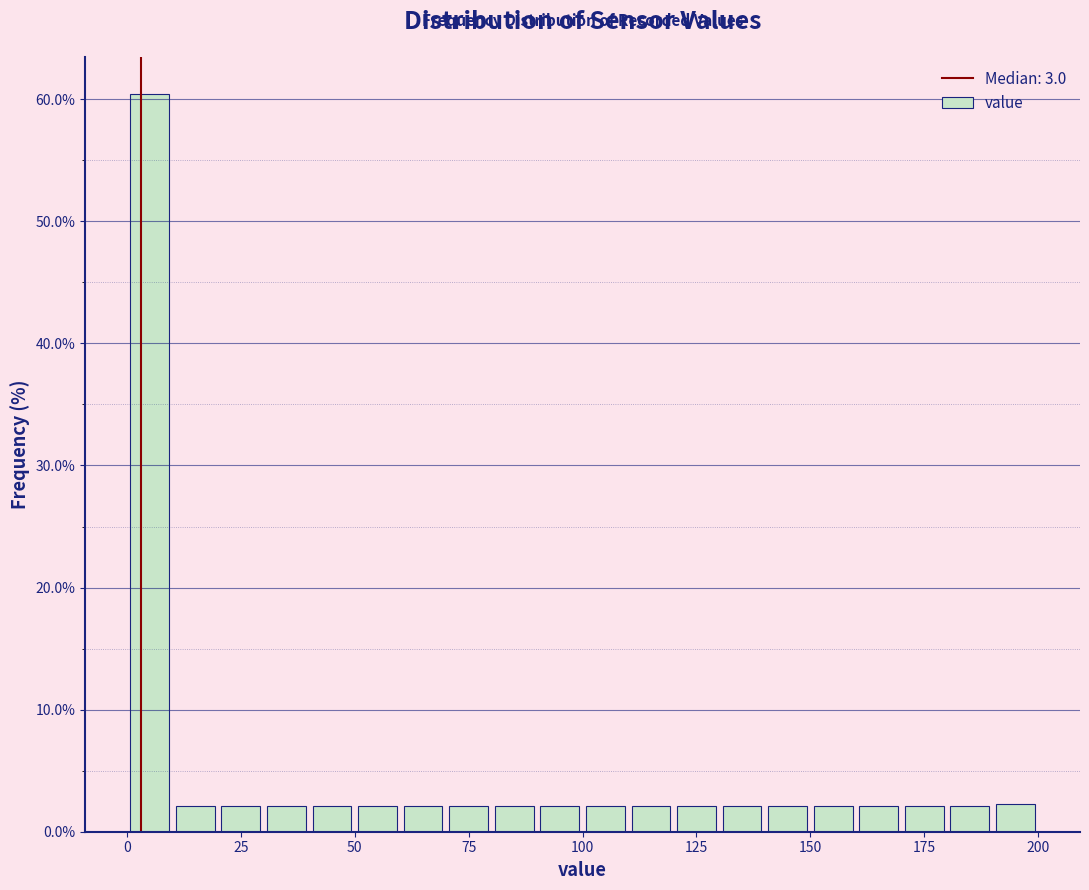

Around what value on the x-axis is the tallest bar? Give the approximate position of its centre, as read against the axis.

5